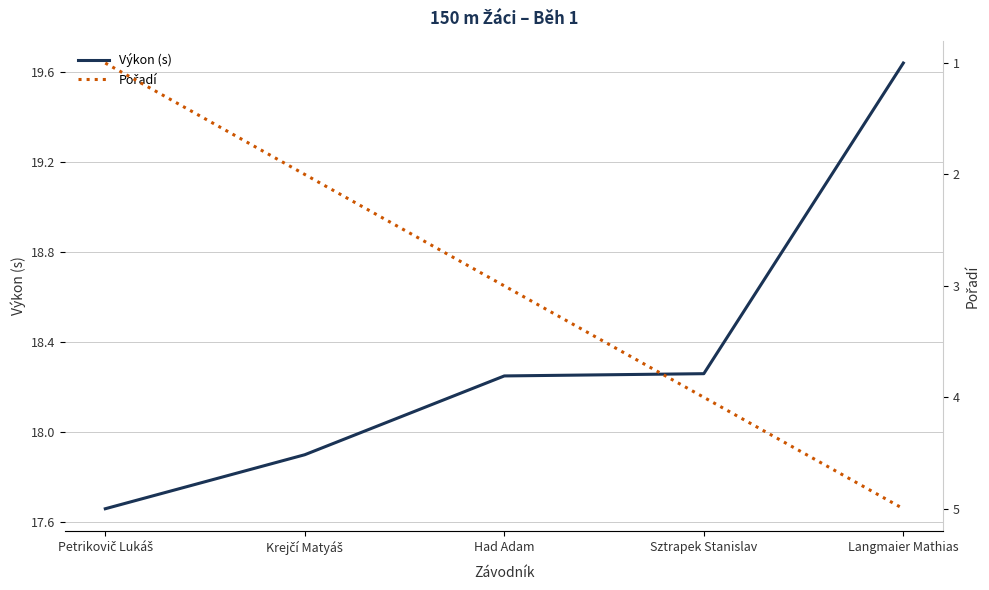

What is the average value of the Pořadí series?

3.0